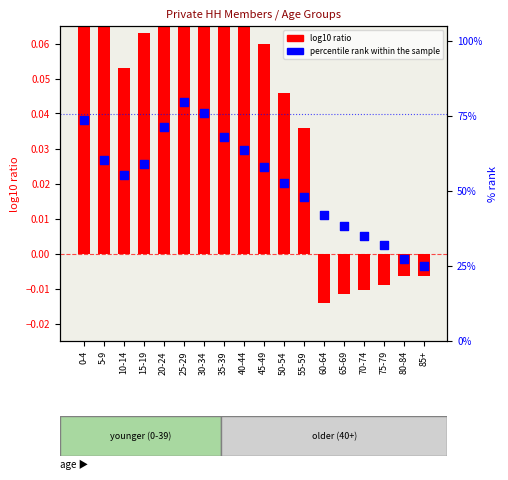

Approximately how many times larger is the value at 10-14 compared to 35-39?

0.8